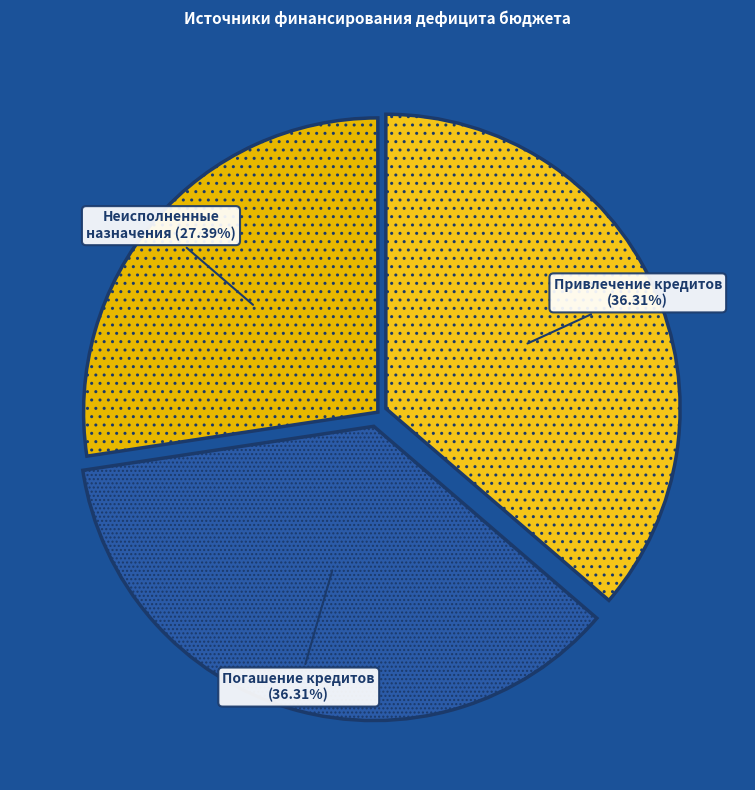

Is there a majority slice in this chart?

No